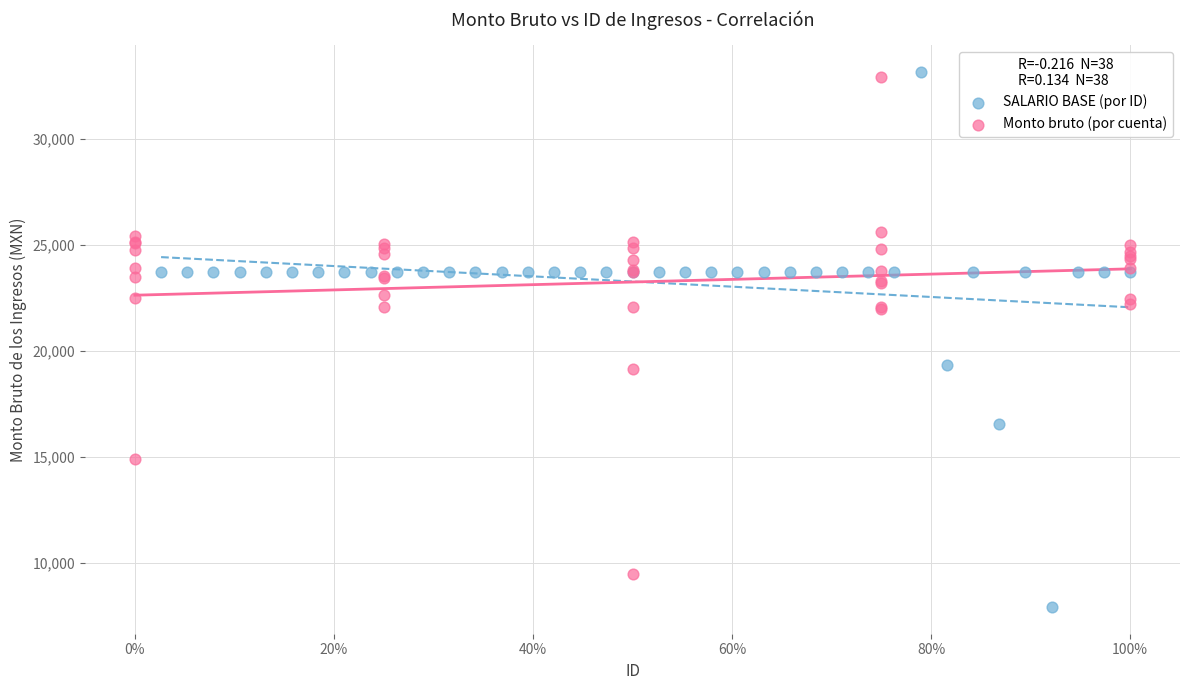

Which series contains the lowest Y value?

SALARIO BASE (por ID)